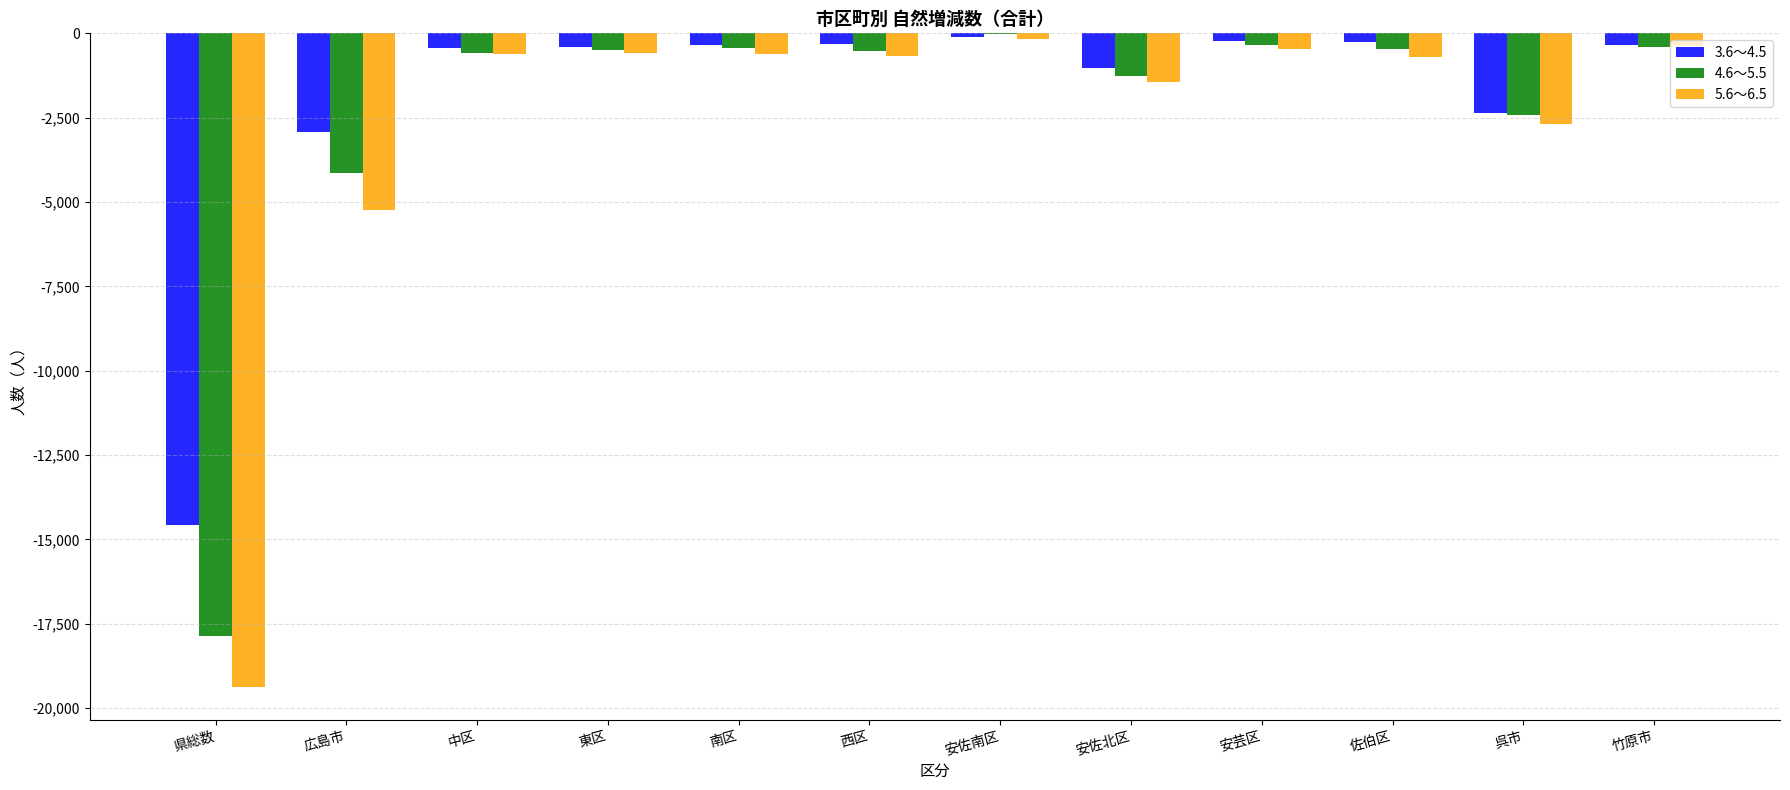

Is it true that 4.6～5.5 equals -17873 at 県総数?

True